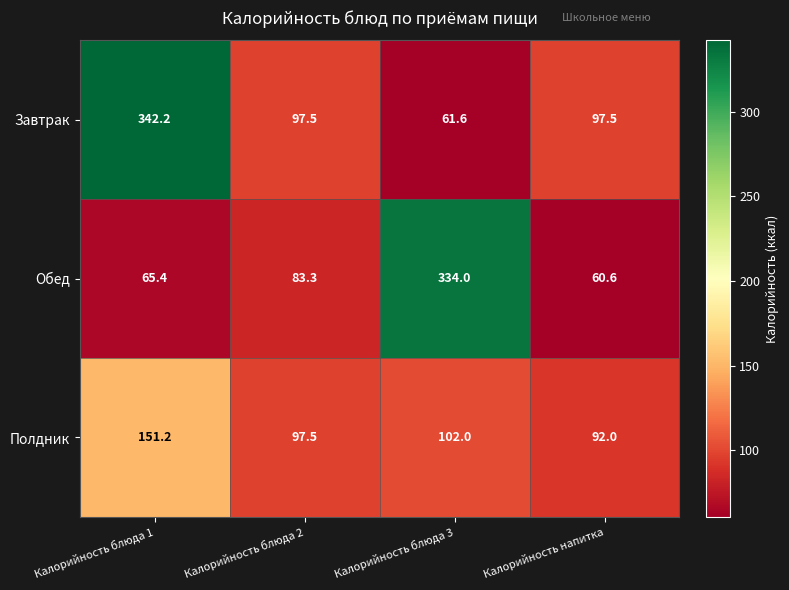

What is the sum of the Обед values at Калорийность блюда 2 and Калорийность напитка?

143.9